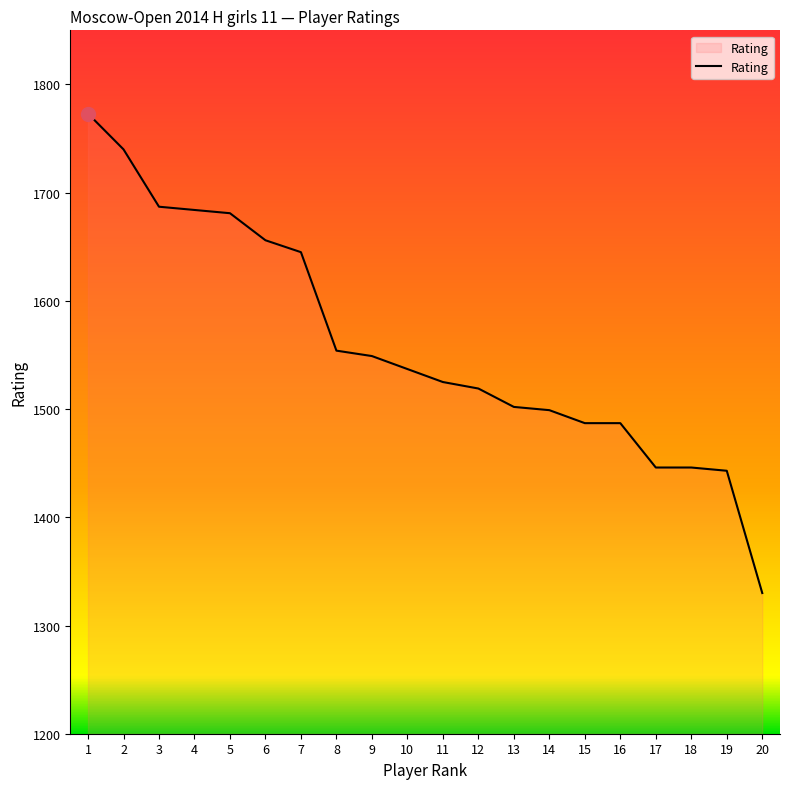

Which has a higher value, 13 or 19?

13